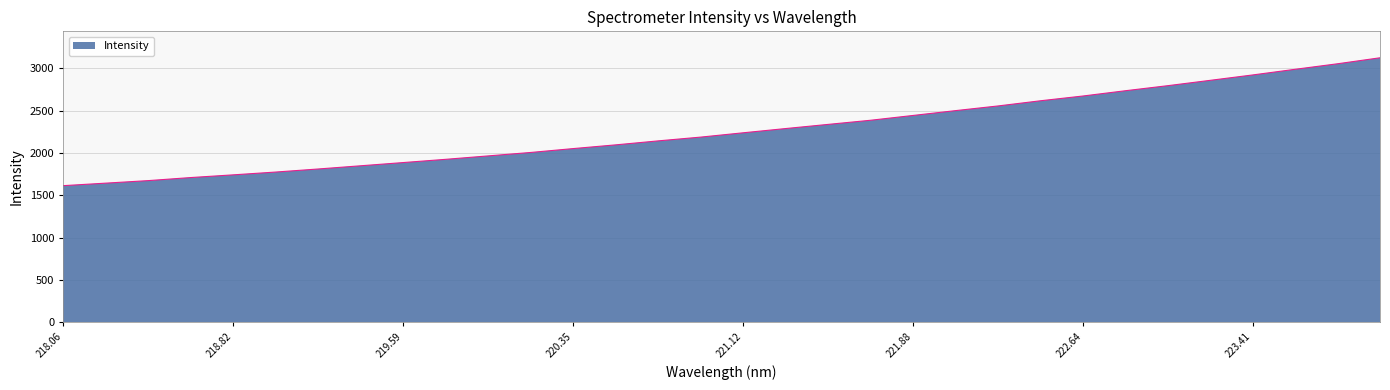

What is the difference between the maximum and minimum values?

1510.6